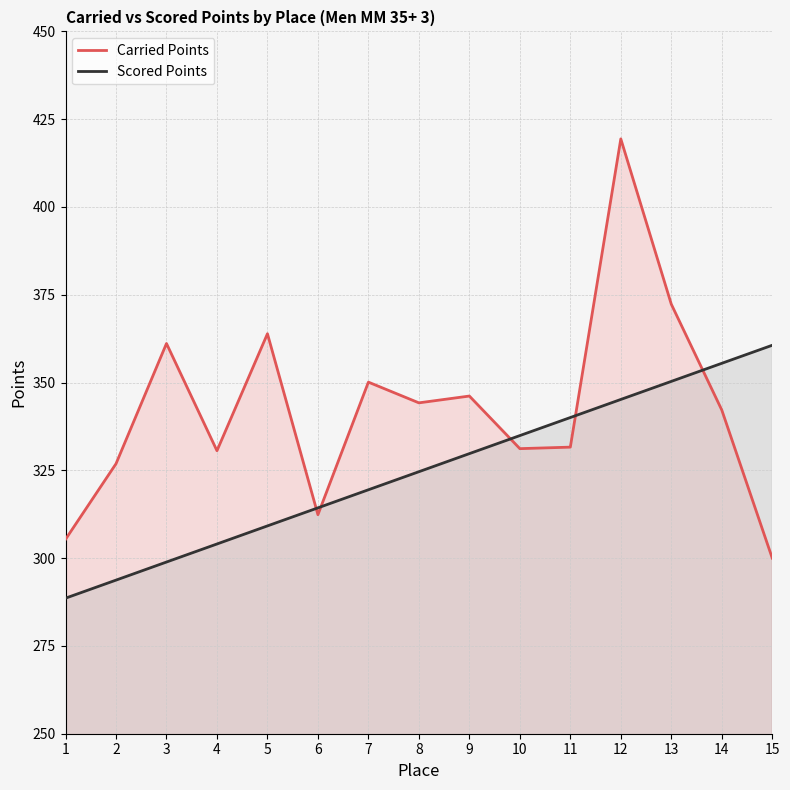

What value does the Carried Points series have at 1?

305.4